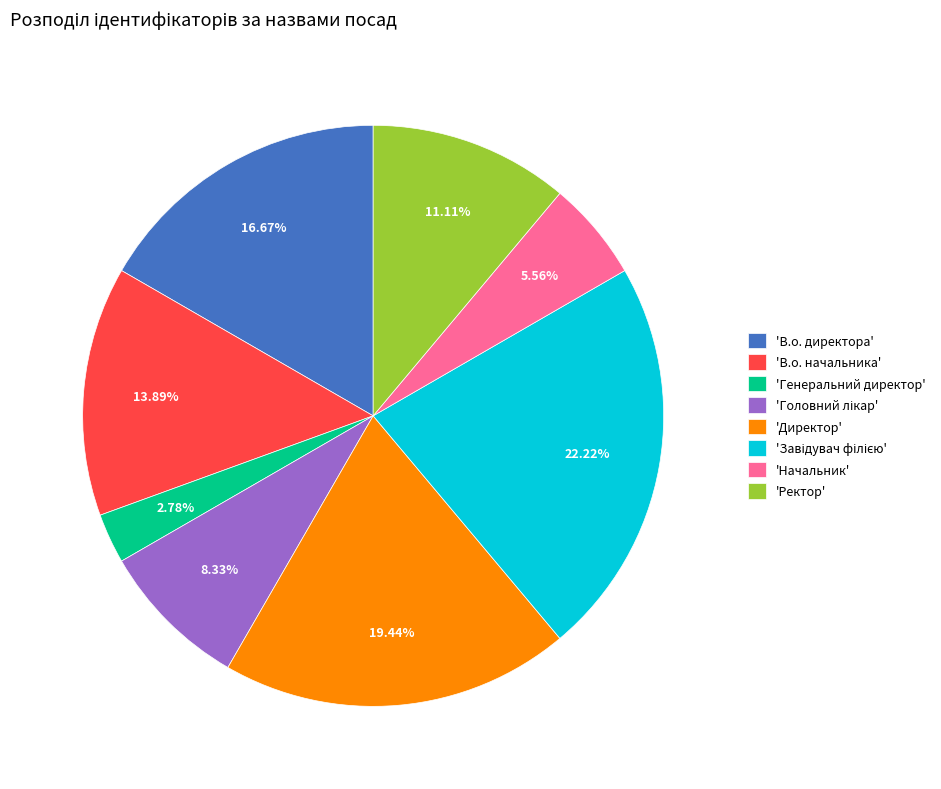

Does any single category account for the majority?

No